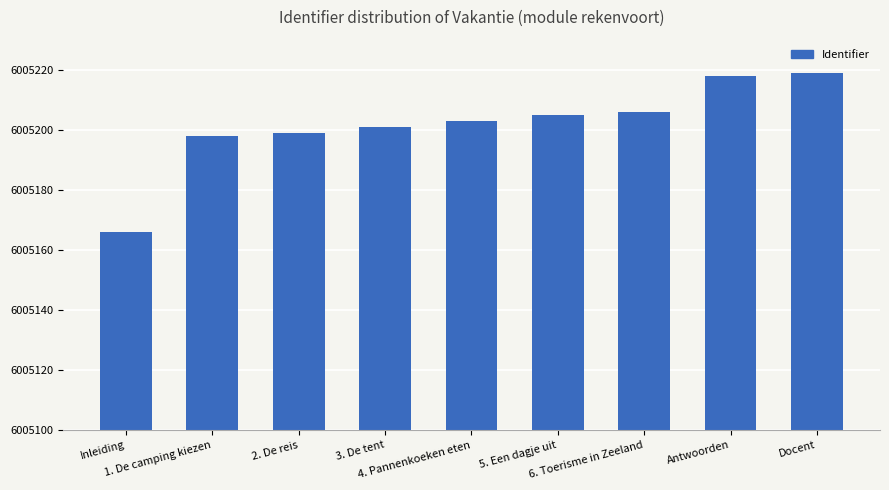

What is the sum of all values?

54046815